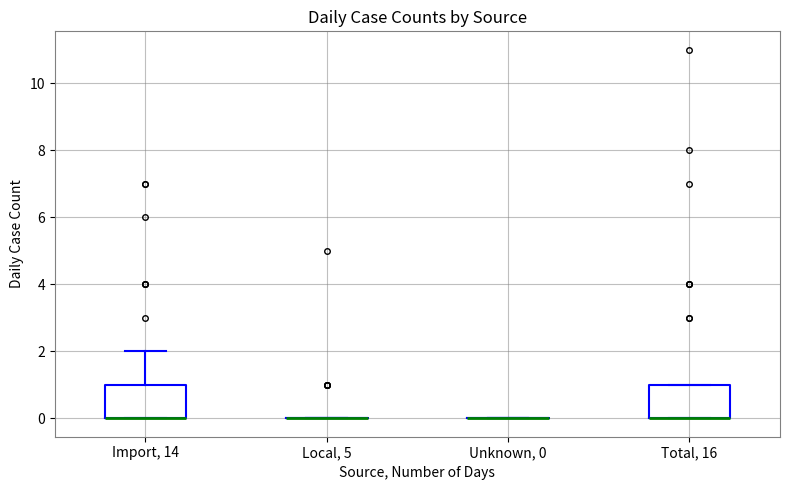

Where is the upper edge of the box for Total, 16 on the y-axis? The values are not printed on the chart, so give them approximately, as read against the axis.

1